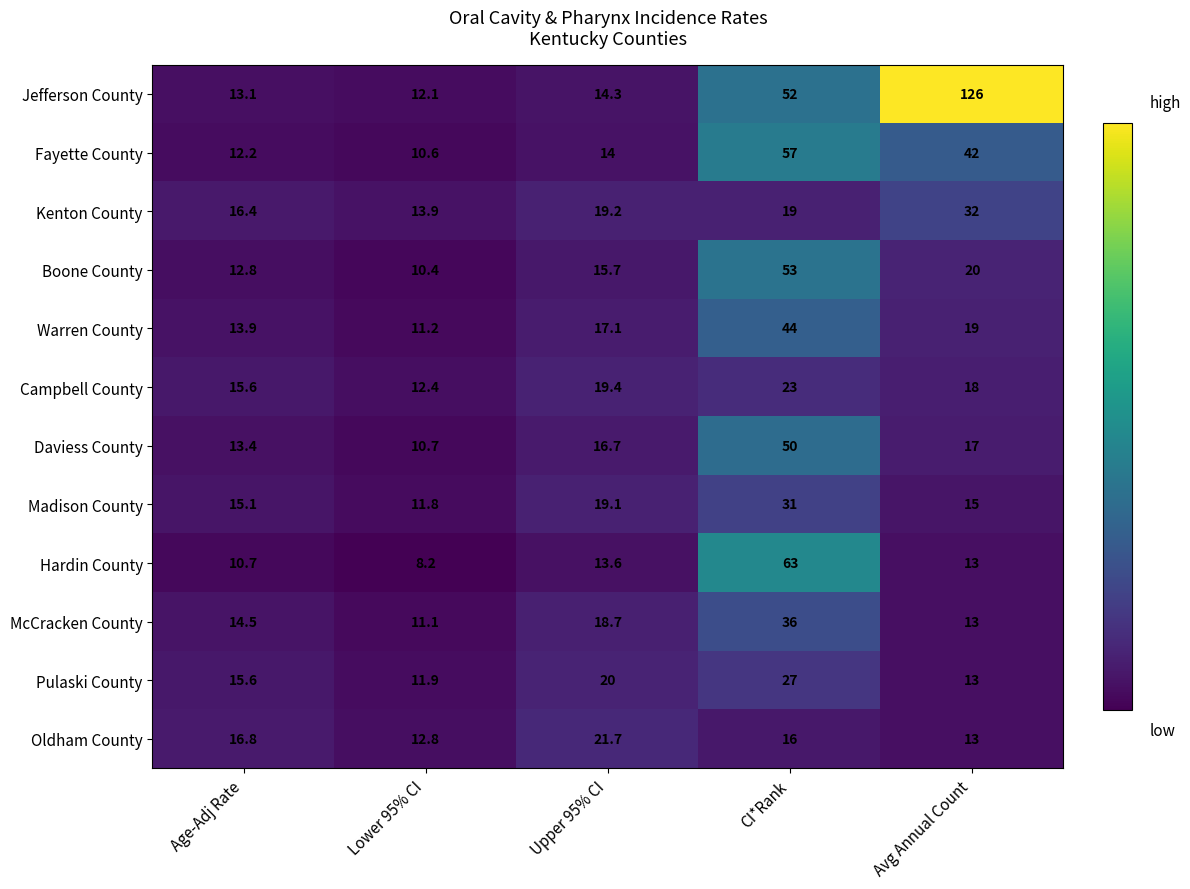

How many data points in Jefferson County are less than 14?

2